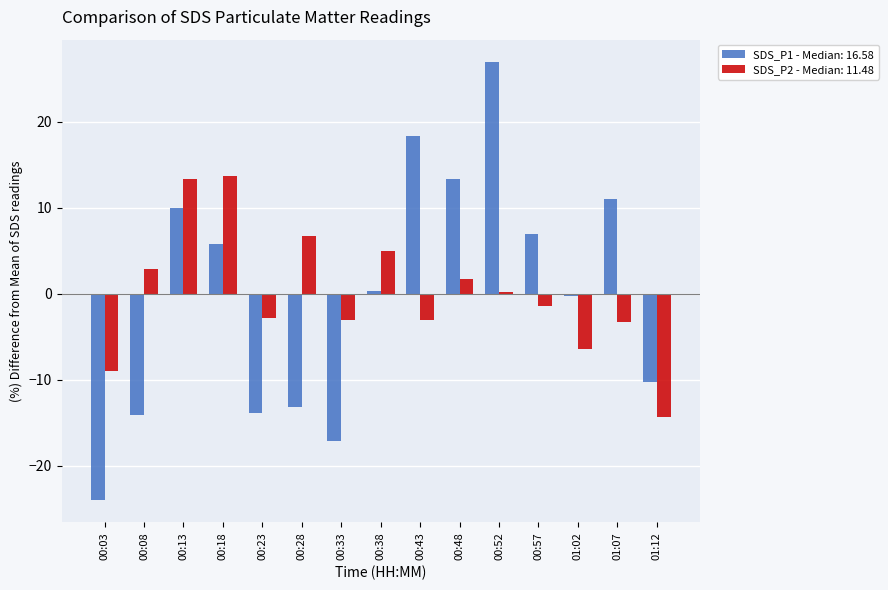

Does the chart contain stacked bars?

No